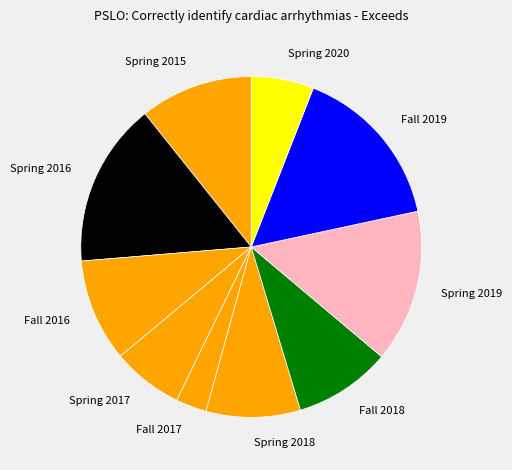

Count the number of slices in the pie.

10